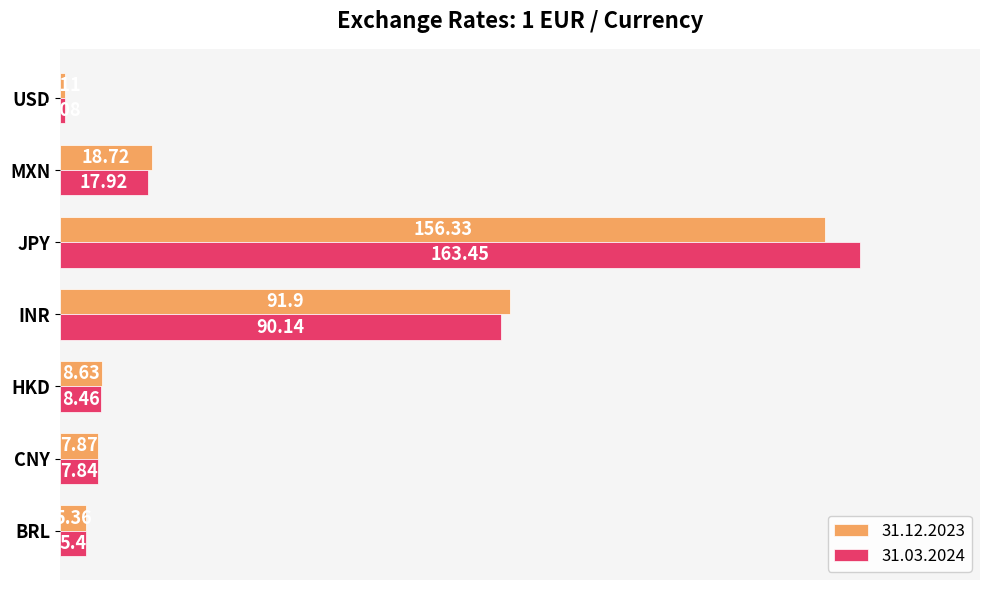

What is the difference between the second highest and minimum values in the 31.12.2023 series?

90.8